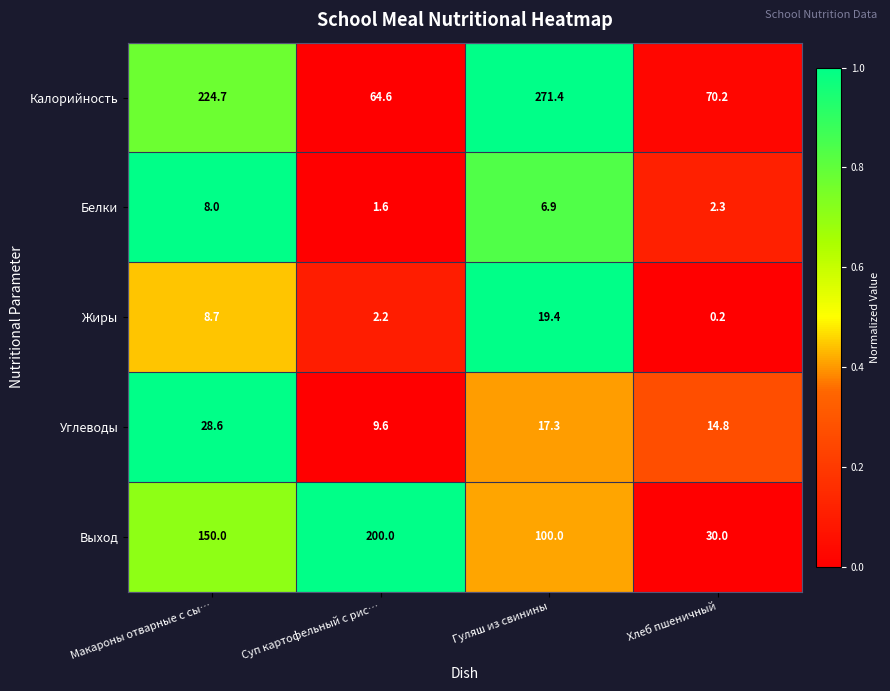

What is the sum of the Выход values at Гуляш из свинины and Макароны отварные с сы…?

250.0